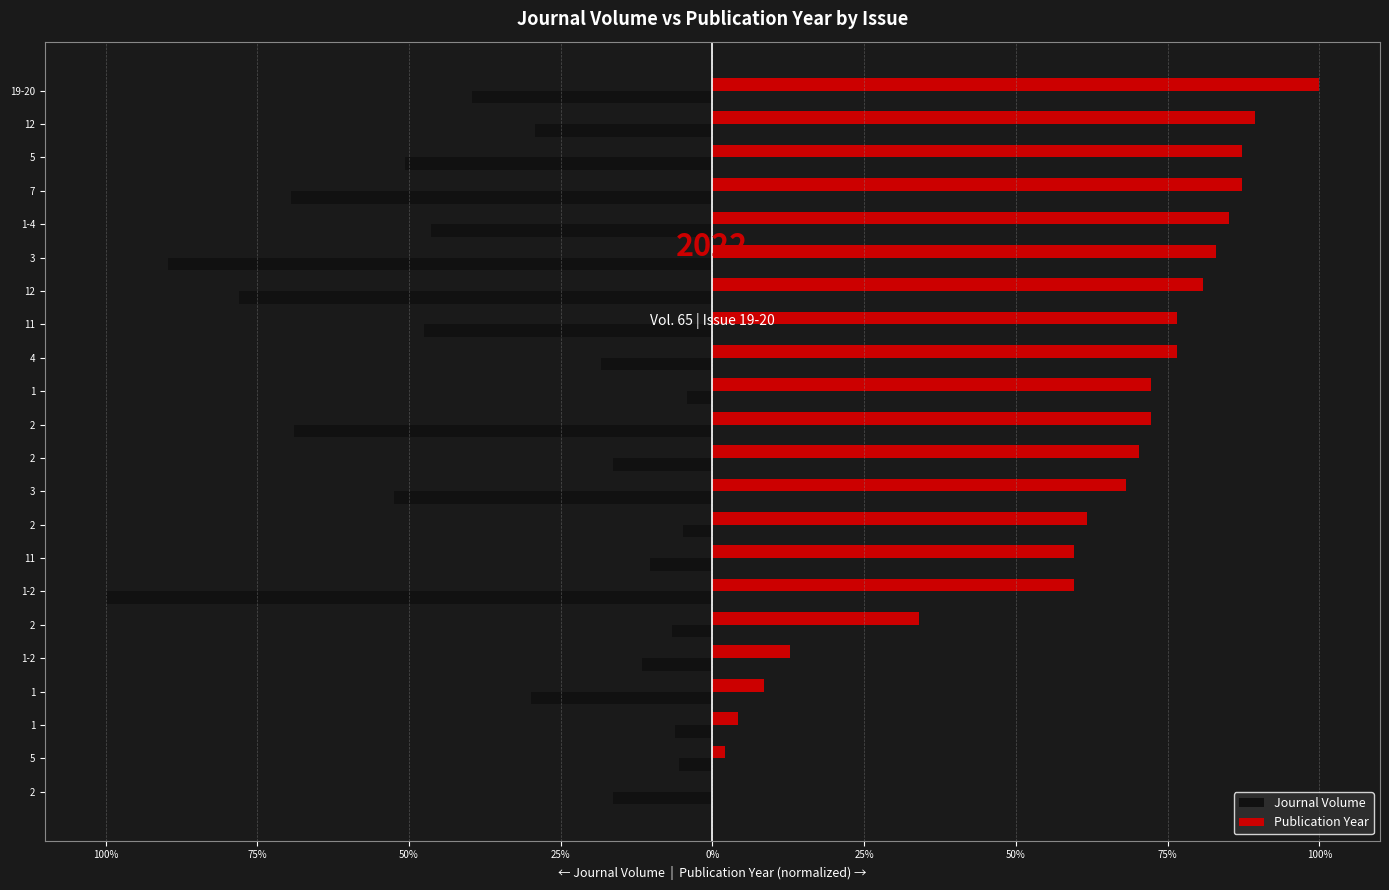

What are all the series names shown in the legend?

Journal Volume, Publication Year